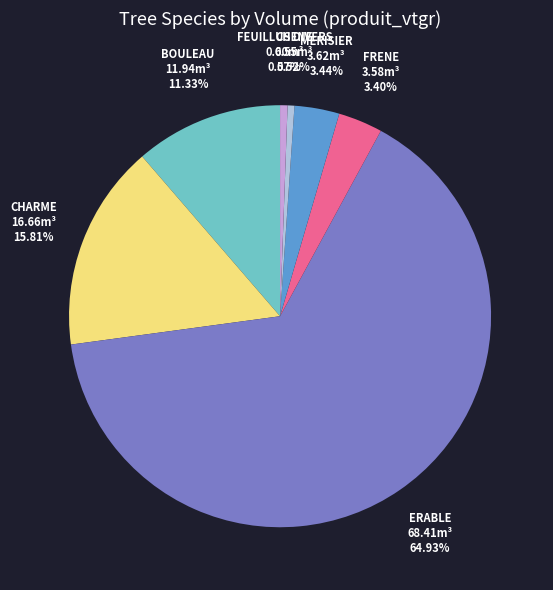

Is the sum of FRENE and MERISIER greater than half?

No